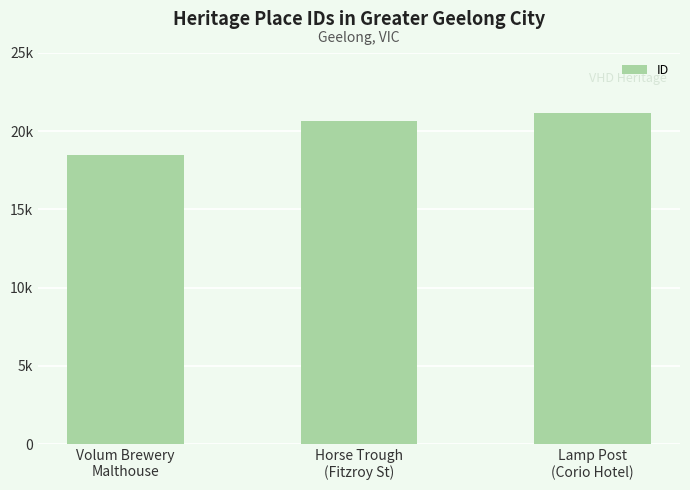

Are the bars horizontal?

No